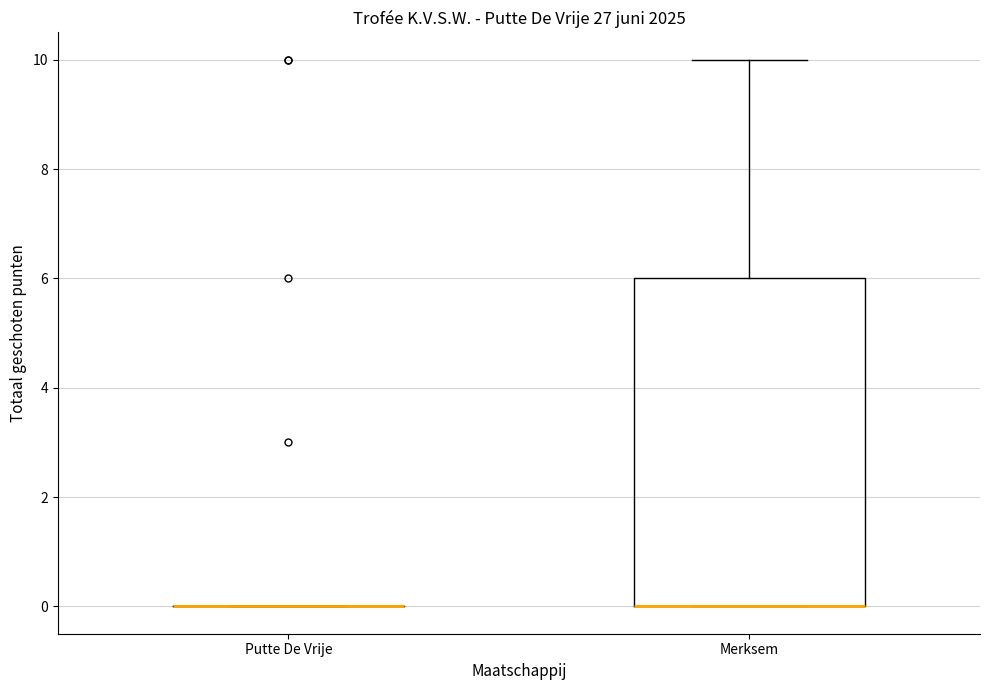

Reading left to right, read every box against the y-axis: the position of its median line, the range the box covers, and the ends of its whiskers. The values are not printed on the chart, so give them approximately, as read against the axis.

Putte De Vrije: box collapsed to a line at 0, whiskers 0 to 0
Merksem: median 0 (drawn on the box's lower edge), box 0 to 6, whiskers 0 to 10